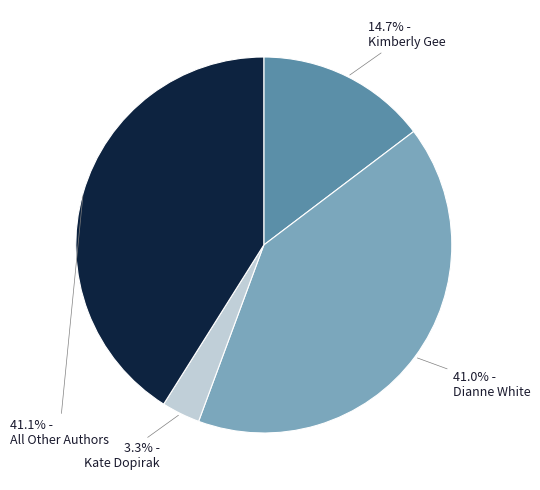

Is there any slice that represents more than half of the pie?

No